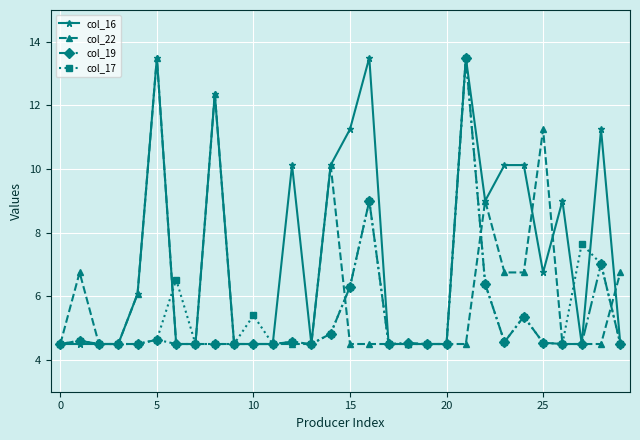

Which series has the largest total across all categories?

col_16